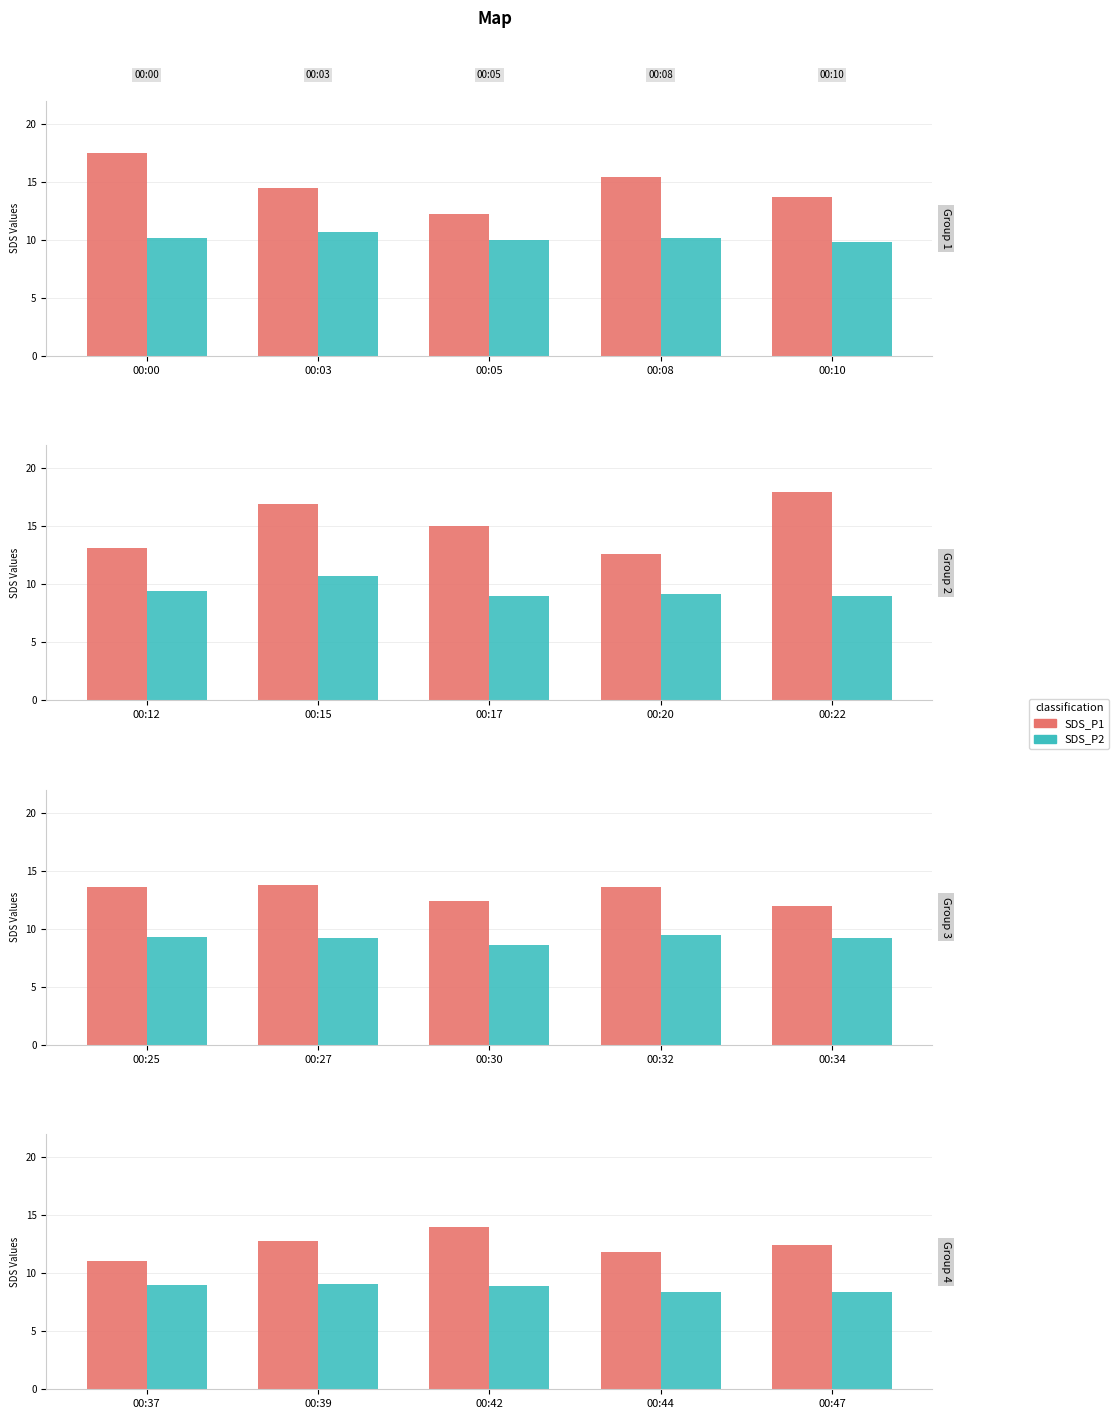

Between 00:39 and 00:47, which series saw the biggest shift?

SDS_P2